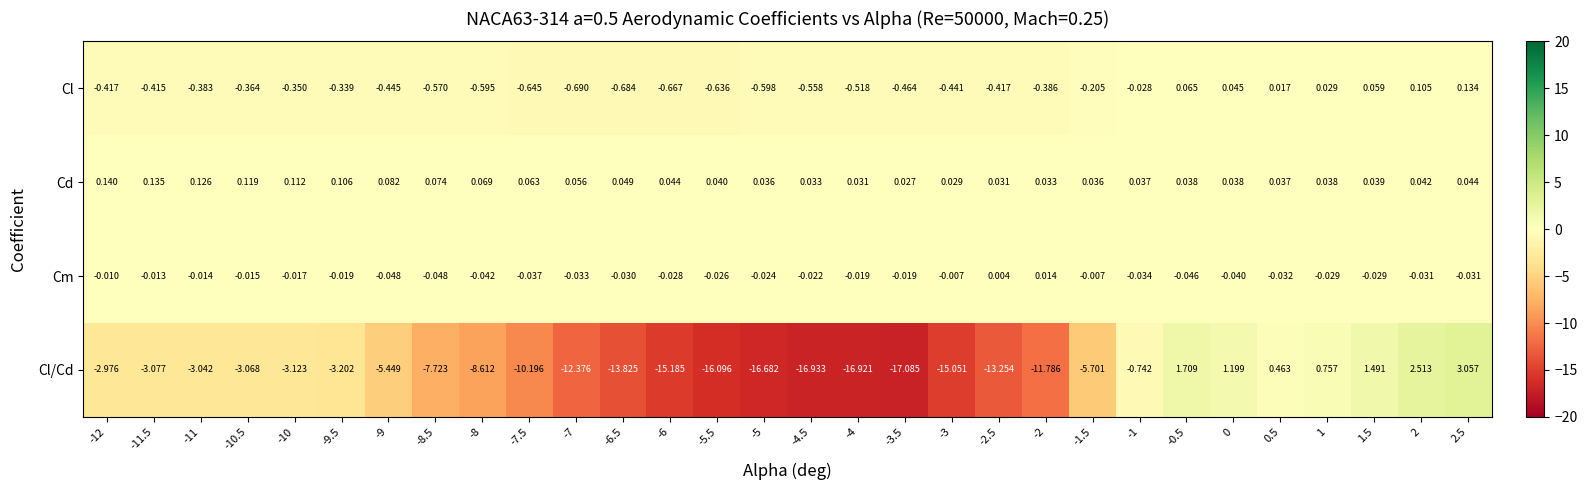

Which series has the largest range (max minus min)?

Cl/Cd